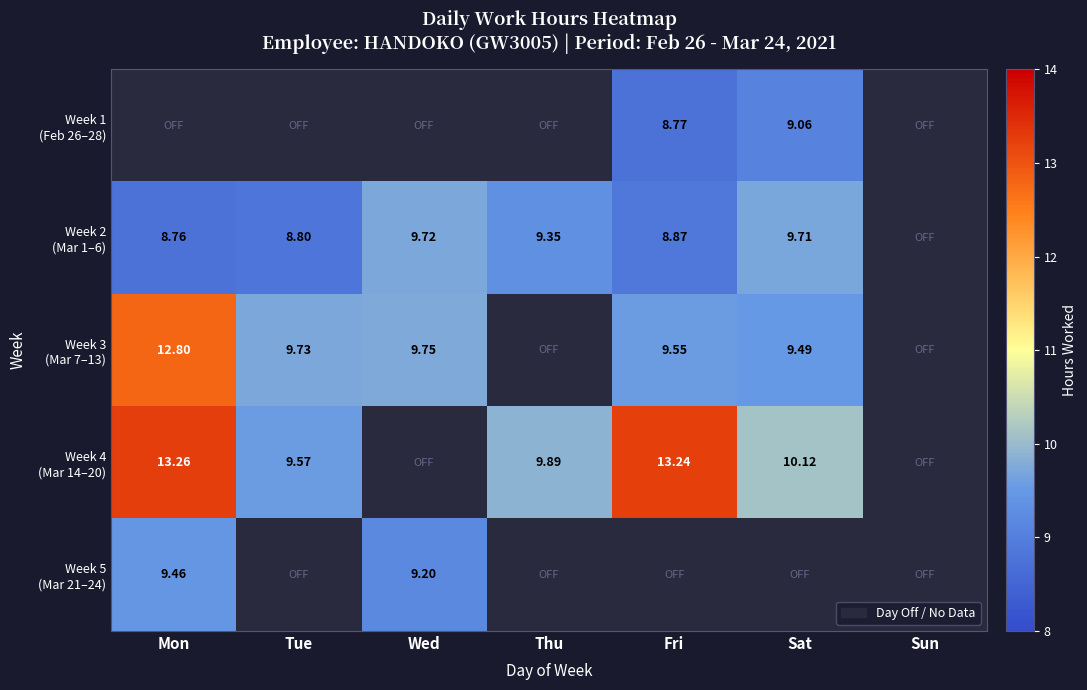

True or false: Week 2 (Mar 1–6) has a value of 11.9 at Tue.

False